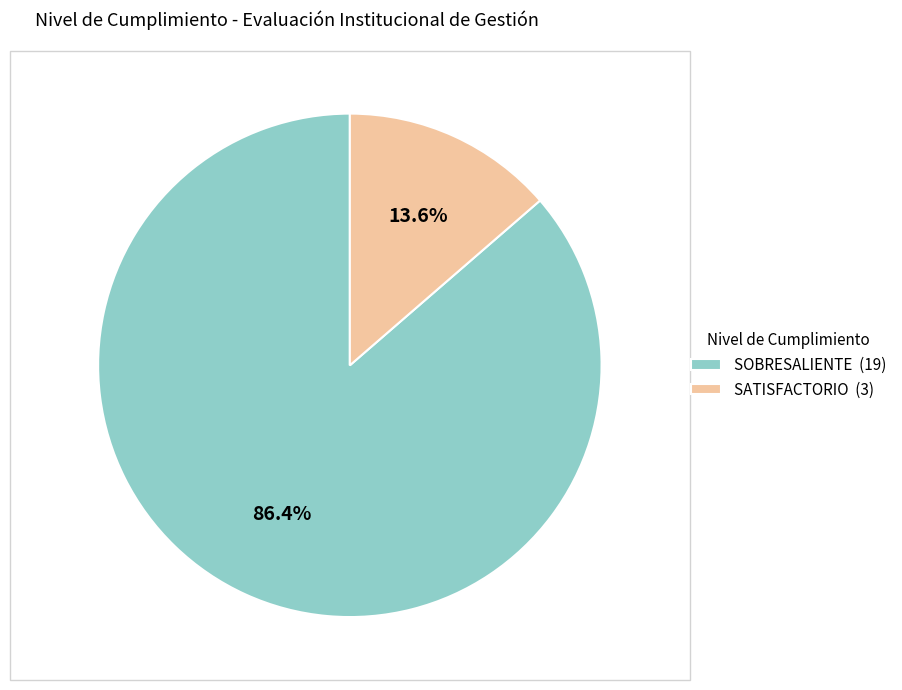

Count the number of slices in the pie.

2